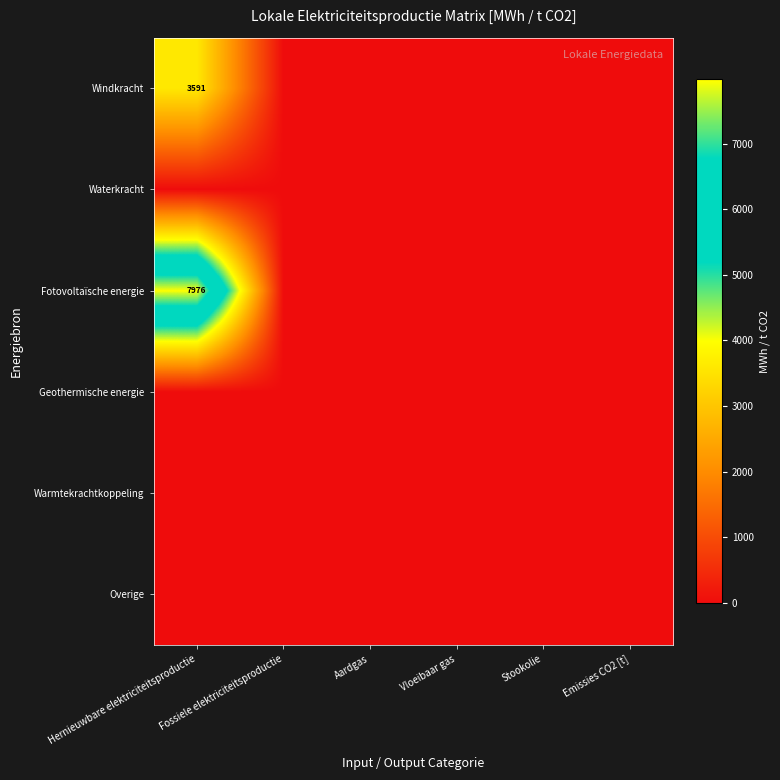

At which label is Overige closest to 0?

Hernieuwbare elektriciteitsproductie